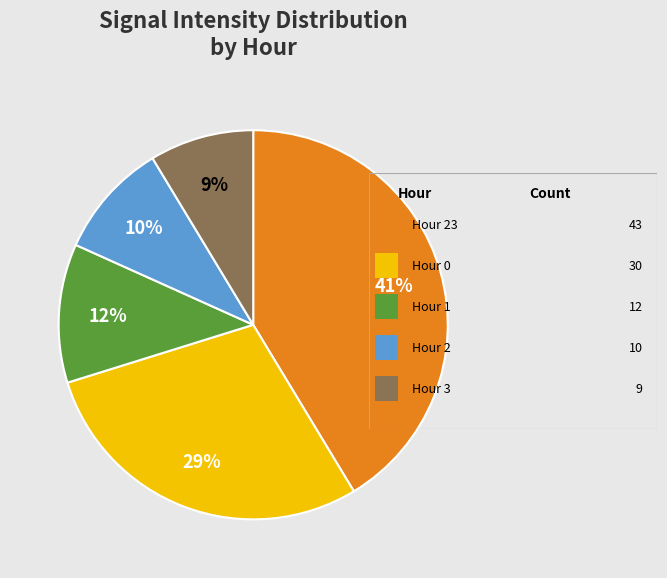

Is there any slice that represents more than half of the pie?

No